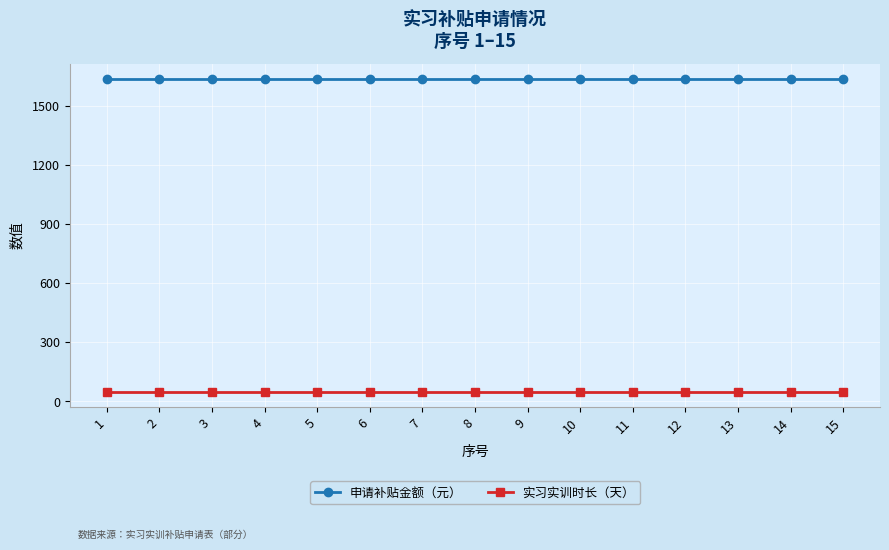

Is it true that 实习实训时长（天） equals 49 at 3?

True